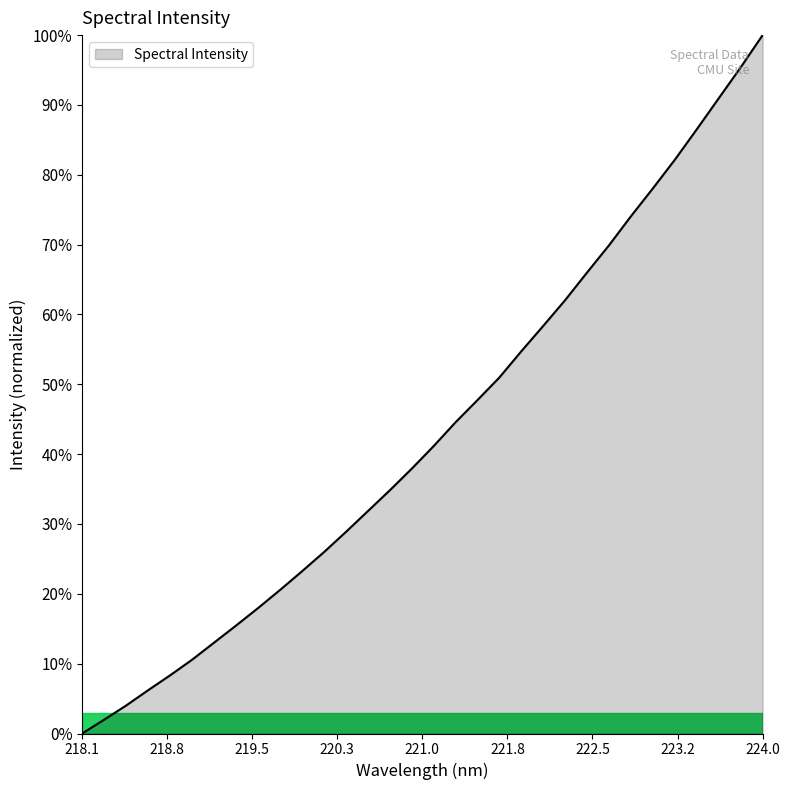

Is this an area chart (filled region under the line)?

Yes